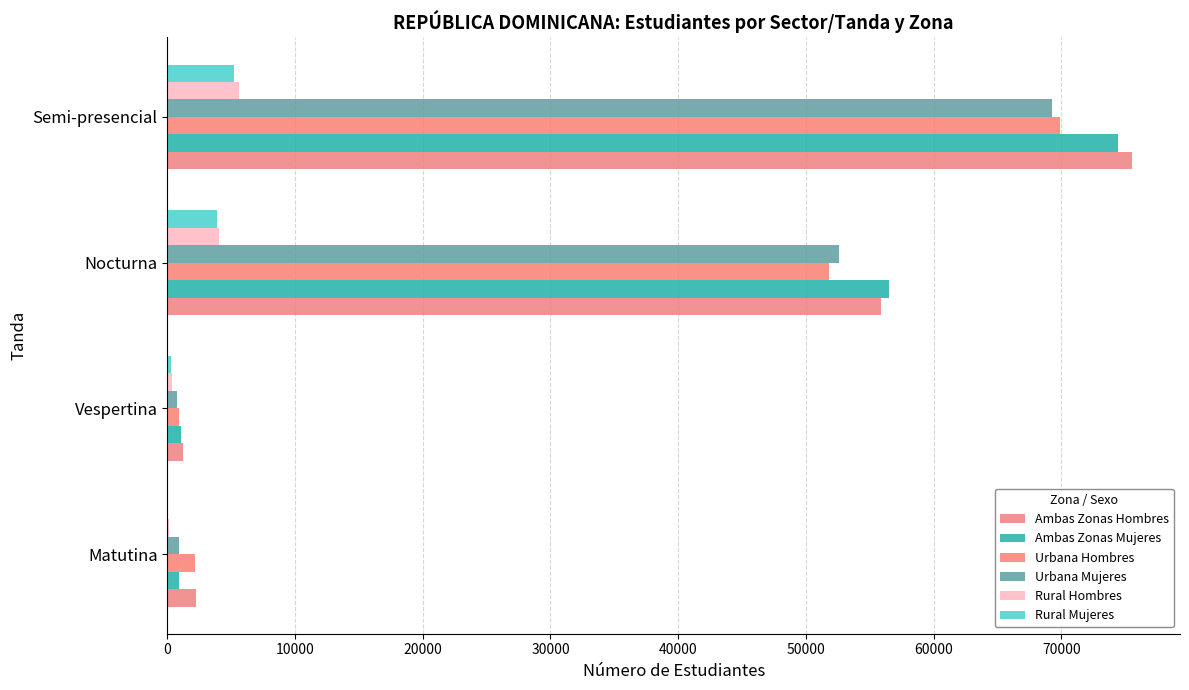

How many distinct data groups are displayed?

6